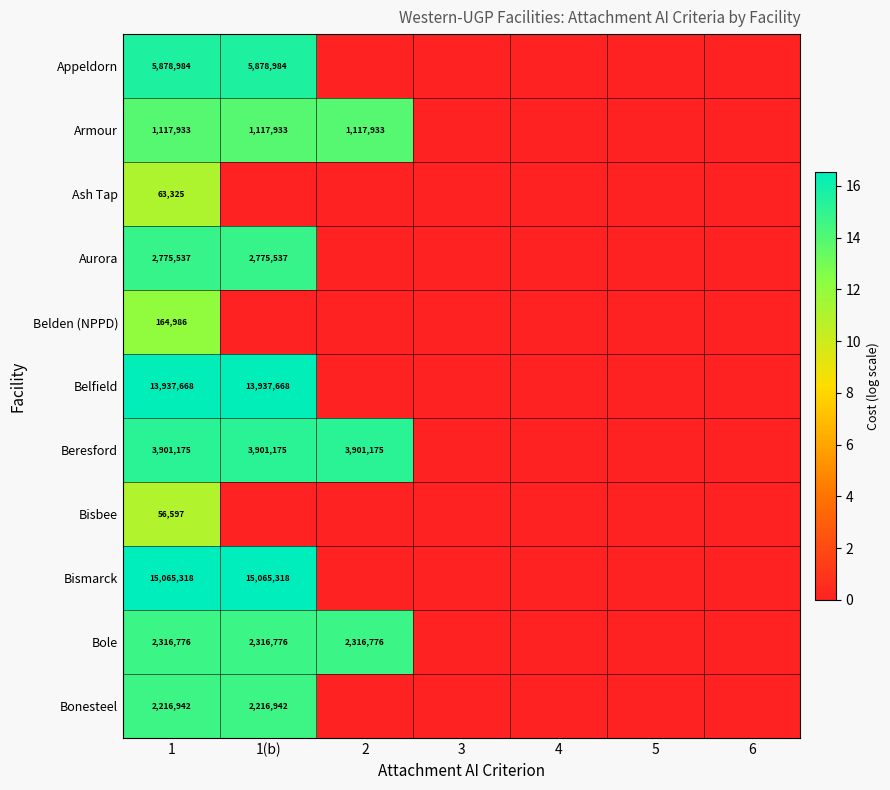

True or false: Beresford has a value of 6480263 at 1(b).

False